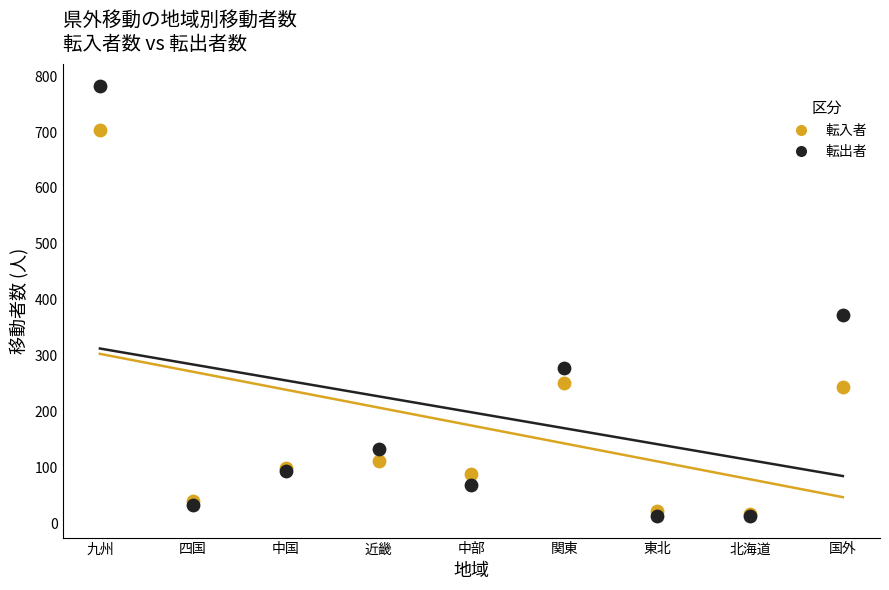

Across all series, what Y value is closest to 398?

373